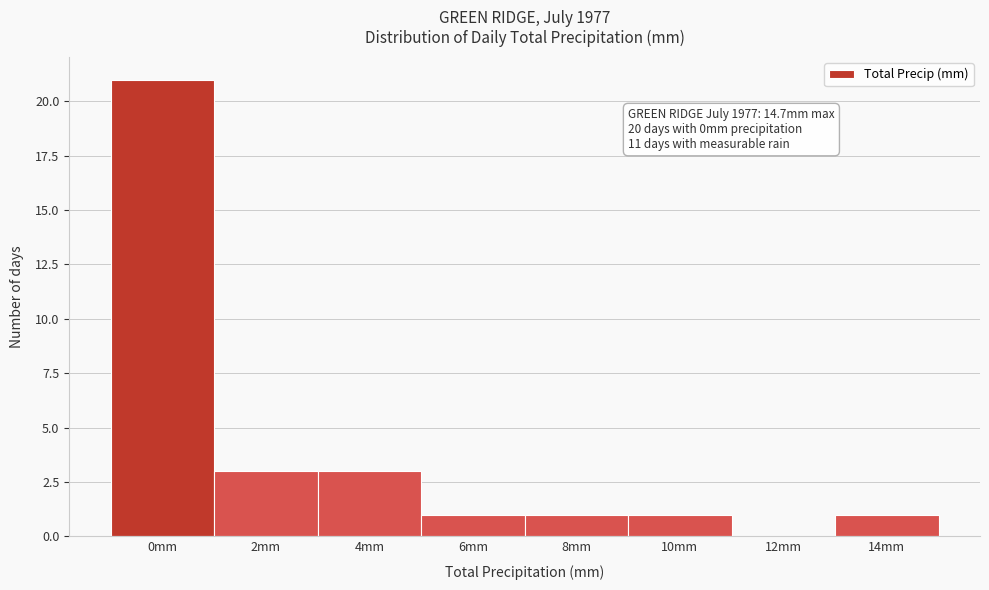

Reading left to right, list all the values displayed in this chart.

0mm=21	2mm=3	4mm=3	6mm=1	8mm=1	10mm=1	12mm=0	14mm=1